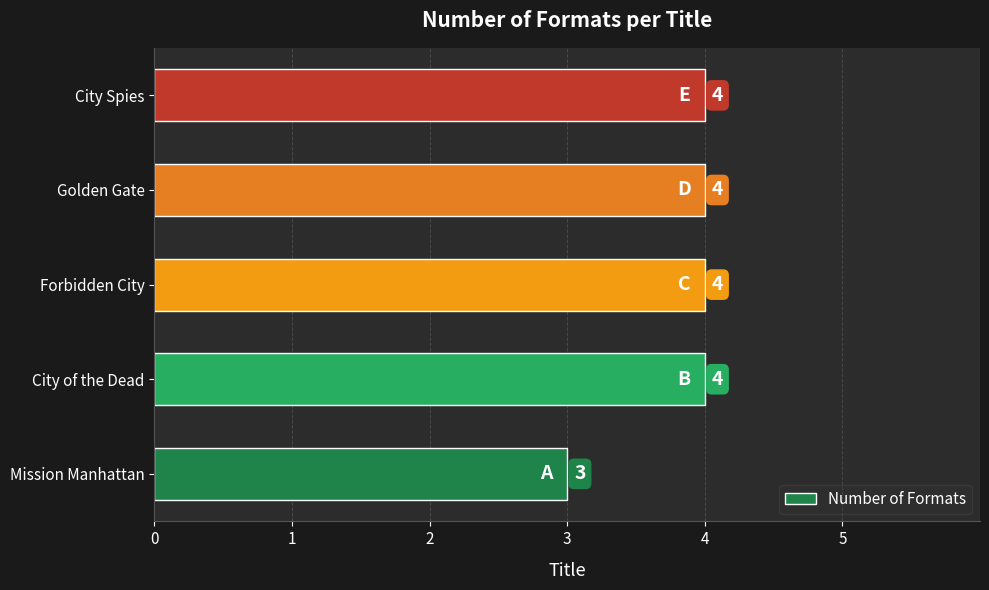

Is it true that the value at City Spies is 6?

False